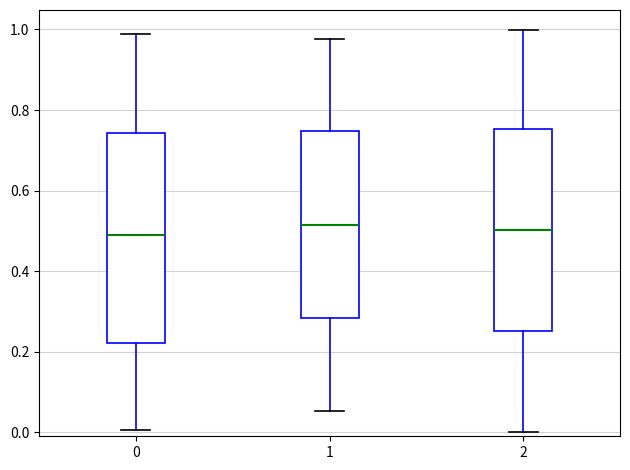

Reading left to right, read every box against the y-axis: the position of its median line, the range the box covers, and the ends of its whiskers. The values are not printed on the chart, so give them approximately, as read against the axis.

0: median 0.50, box 0.22 to 0.74, whiskers 0.00 to 0.98
1: median 0.52, box 0.28 to 0.74, whiskers 0.06 to 0.98
2: median 0.50, box 0.26 to 0.76, whiskers 0.00 to 1.00